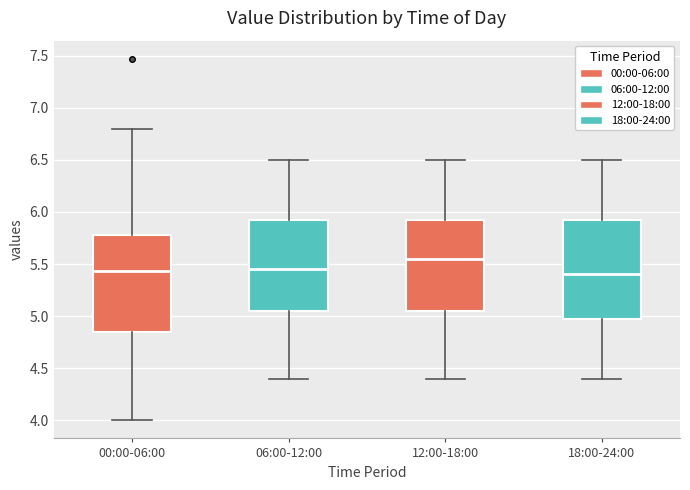

Where does the median line of the box for 06:00-12:00 sit on the y-axis? The values are not printed on the chart, so give them approximately, as read against the axis.

5.45